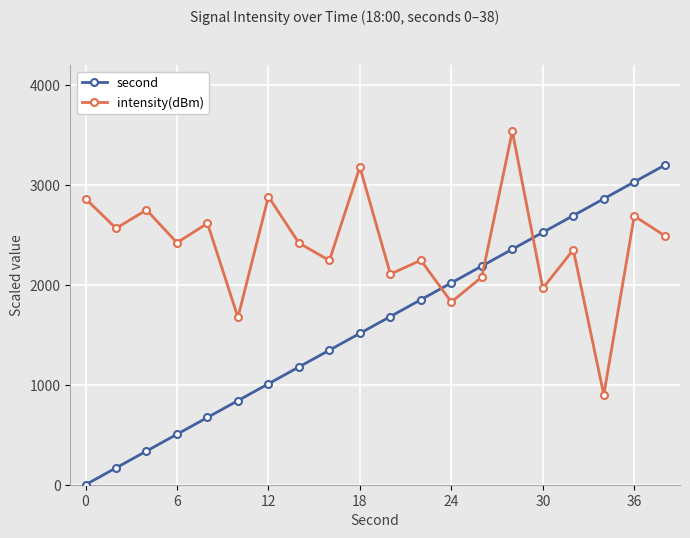

Which series ends up on top after the final intersection of intensity(dBm) and second?

second